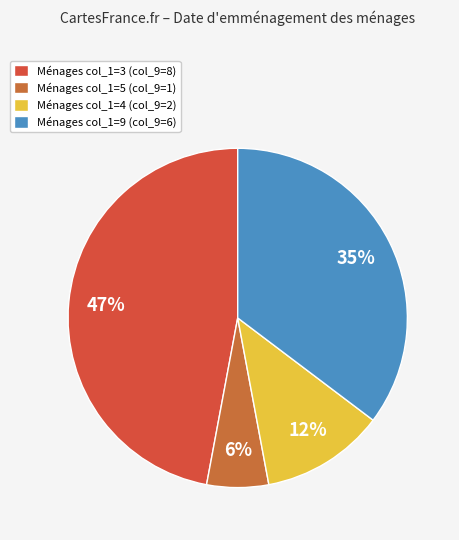

Rank the categories by value from highest to lowest.

Ménages col_1=3 (col_9=8), Ménages col_1=9 (col_9=6), Ménages col_1=4 (col_9=2), Ménages col_1=5 (col_9=1)